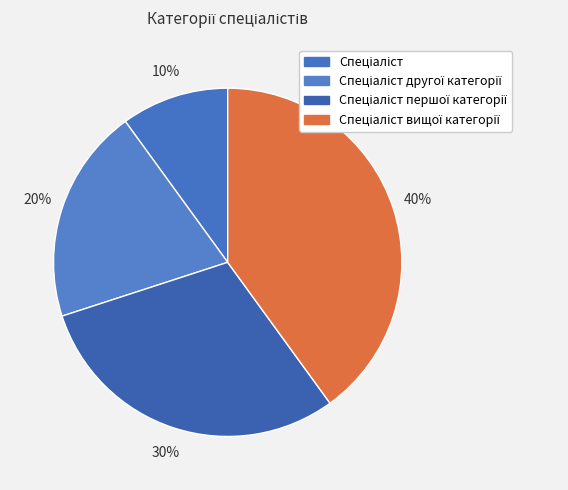

Count the number of slices in the pie.

4